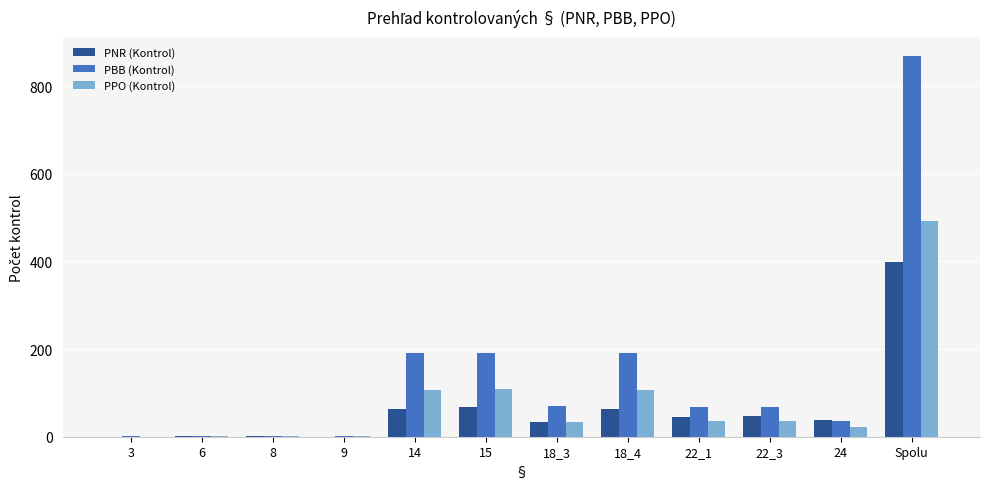

True or false: PBB (Kontrol) has a value of 1539 at Spolu.

False